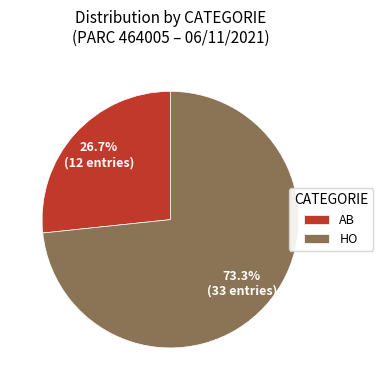

The AB slice represents 27% of the pie. True or false?

True